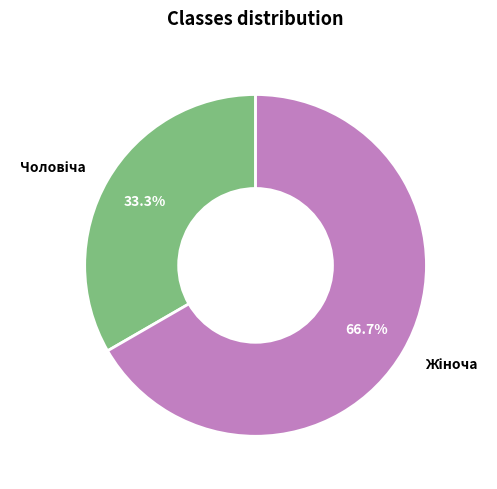

Does any single category account for the majority?

Yes